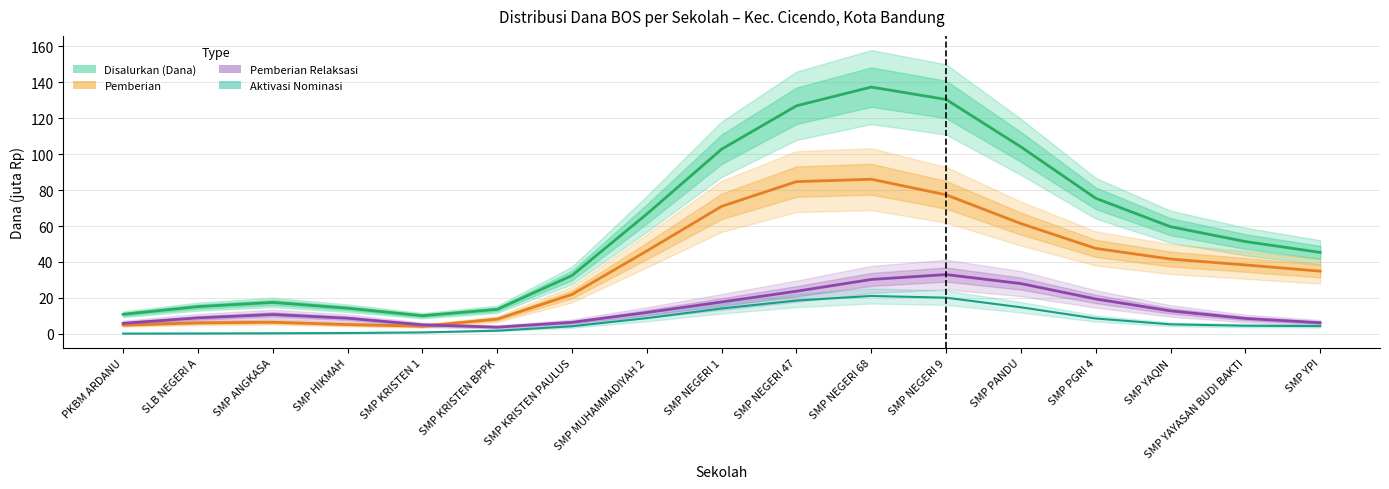

What is the difference between the Pemberian values at SMP KRISTEN BPPK and PKBM ARDANU?

3.3